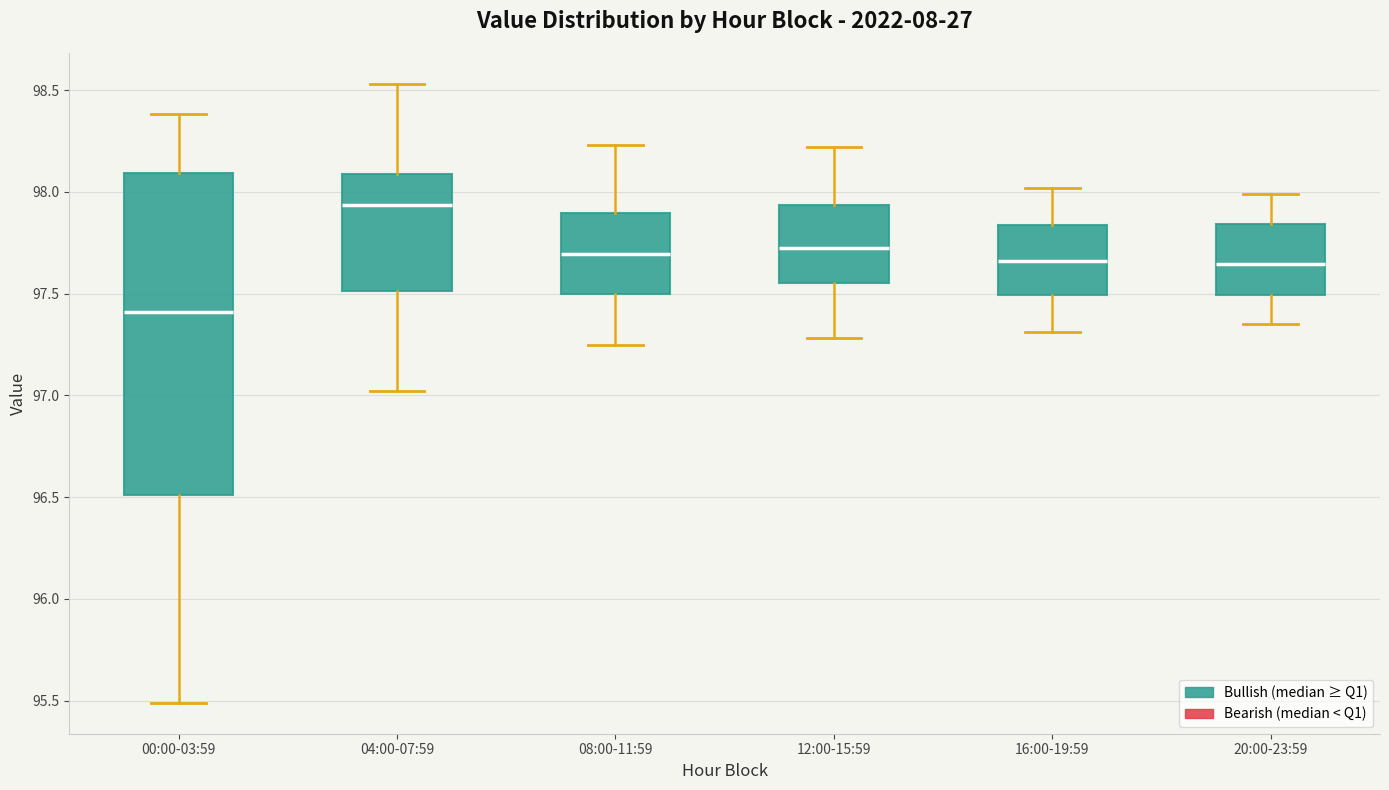

Which box is the tallest, from its lower edge to its upper edge?

00:00-03:59